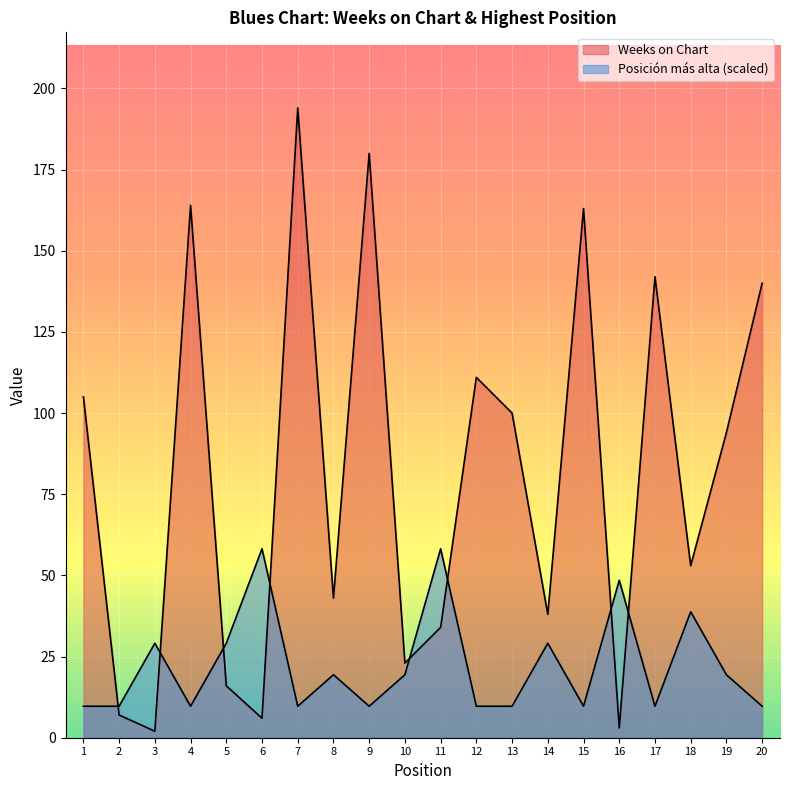

Between 1 and 6, which is larger?

1